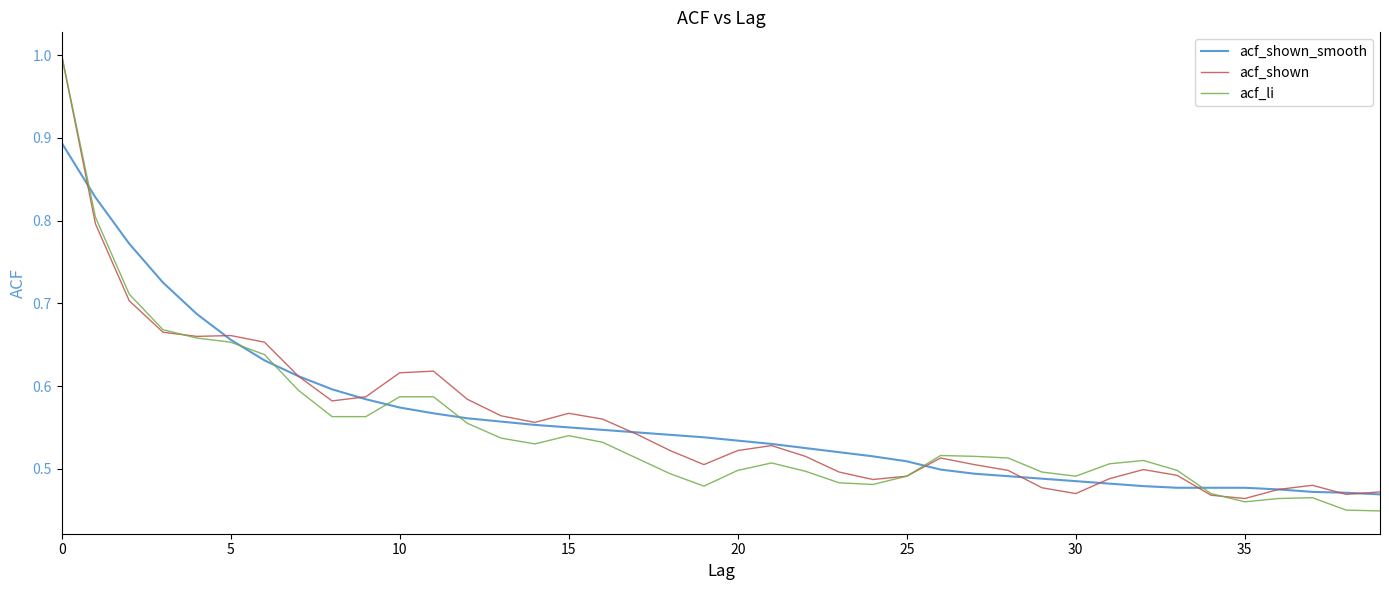

What is the maximum value for acf_li?

1.0